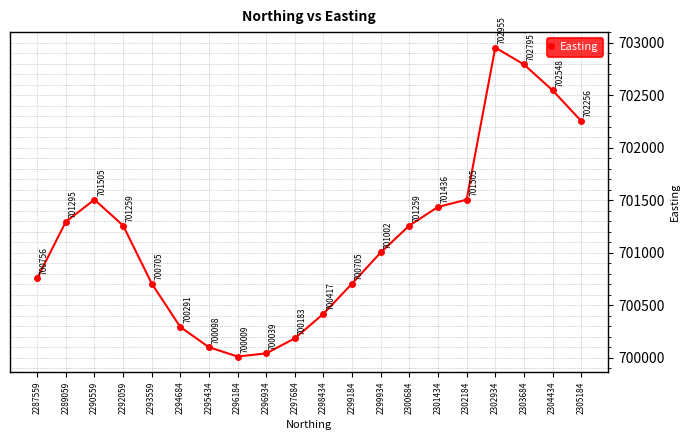

What is the average value?

701151.3